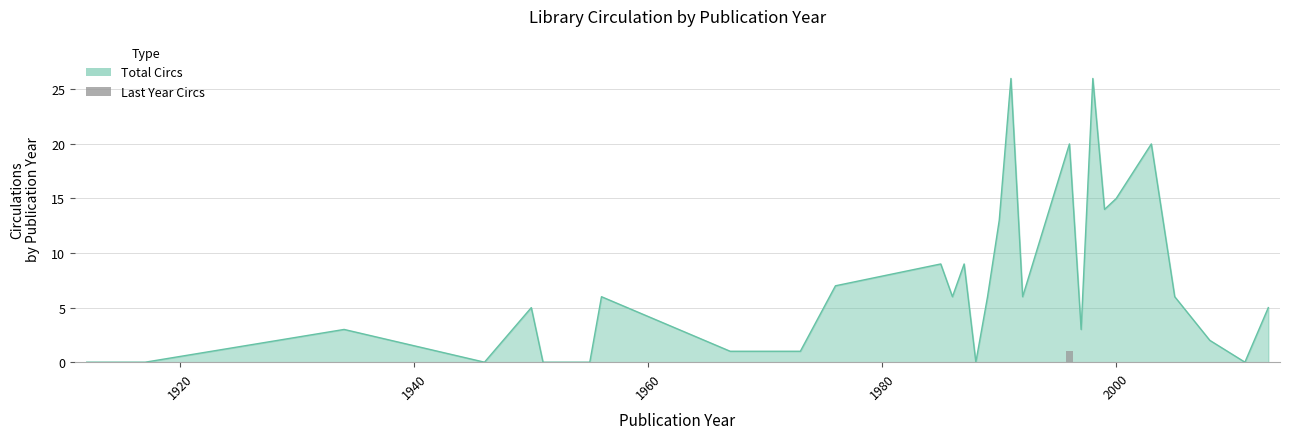

What is the value of the 20th bar from the left?

1